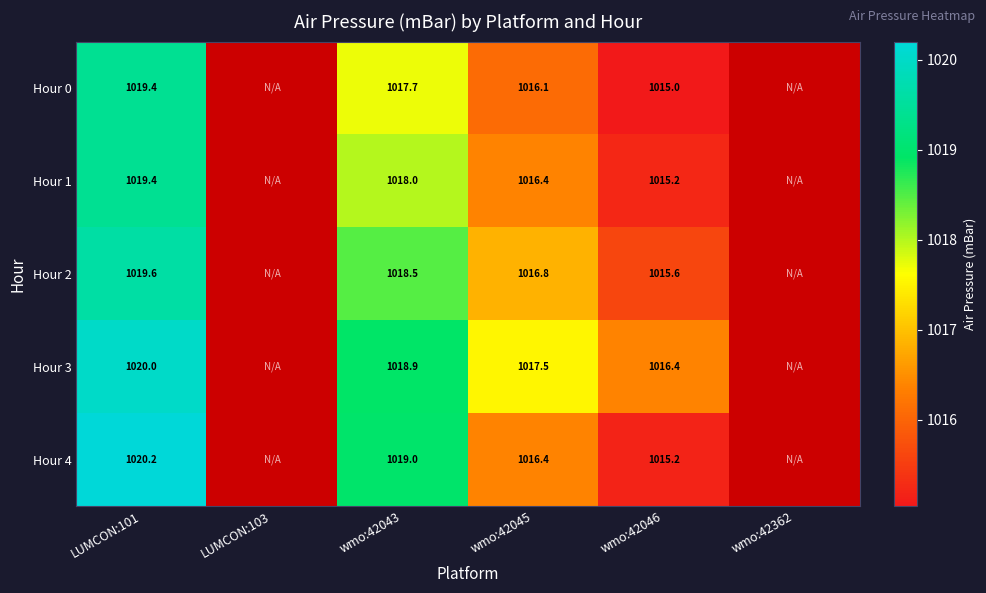

What is the spread (max minus min) of values at LUMCON:101?

0.8